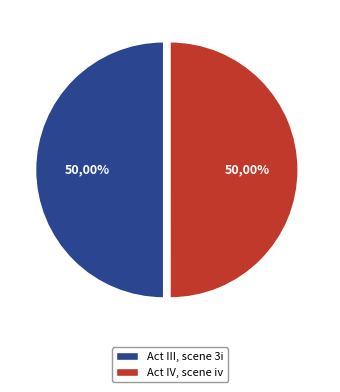

Does Act III, scene 3i represent more than half of the total?

No